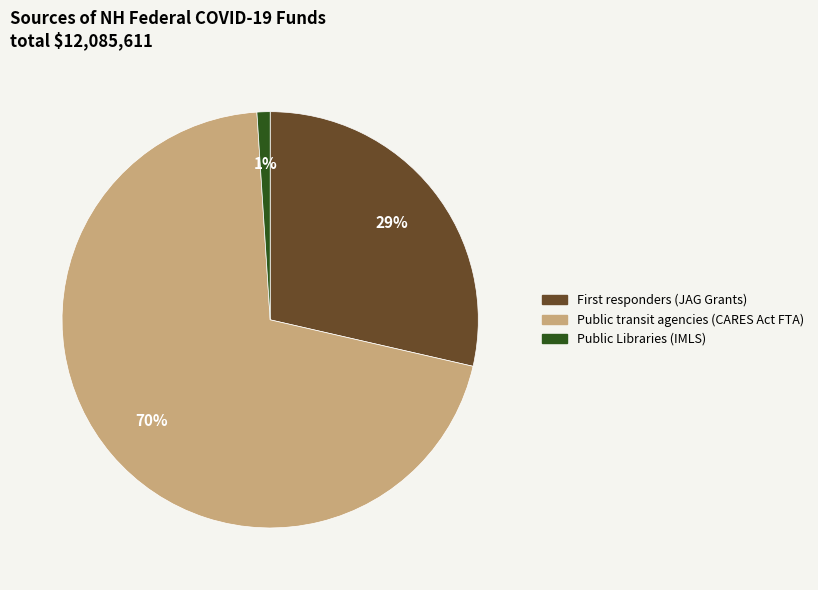

How many slices are in this pie chart?

3